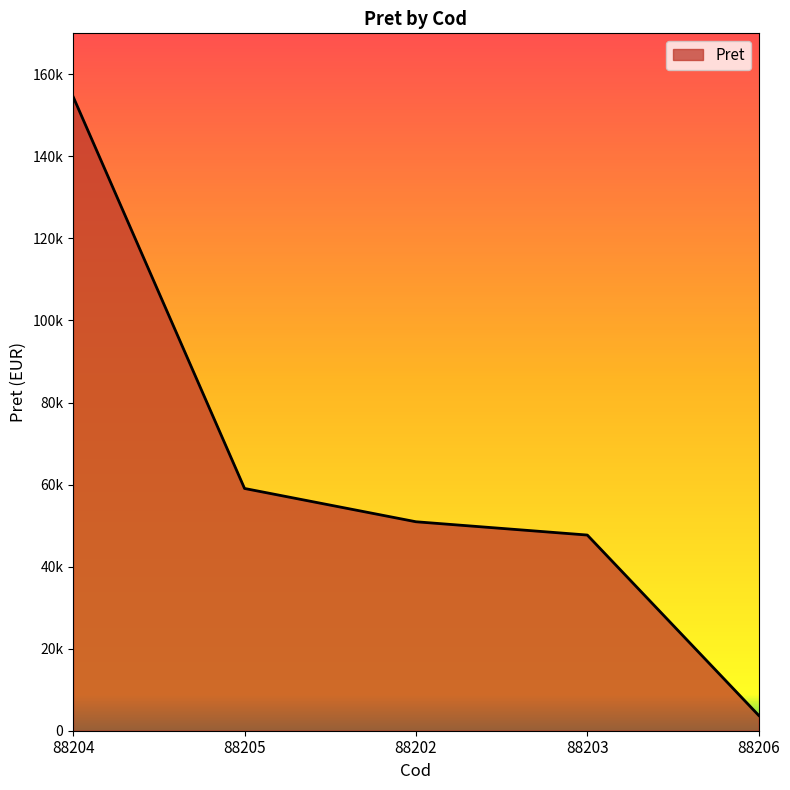

How many lines are shown in the chart?

1